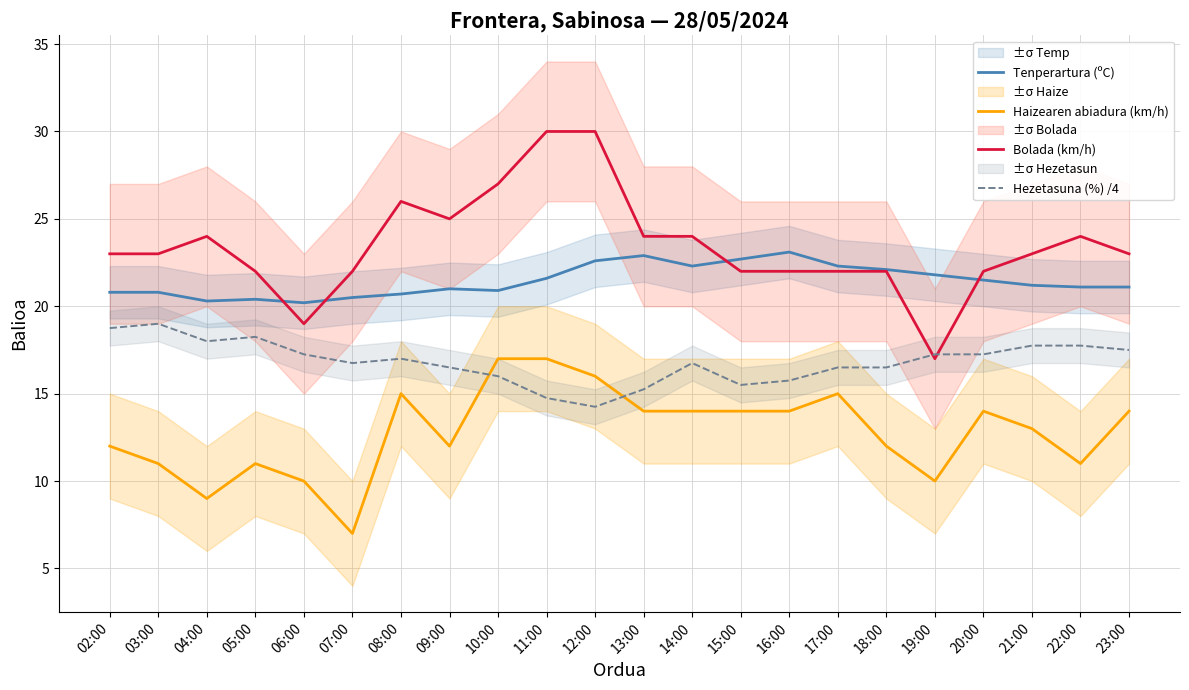

What is the label of the 4th point from the right?

20:00